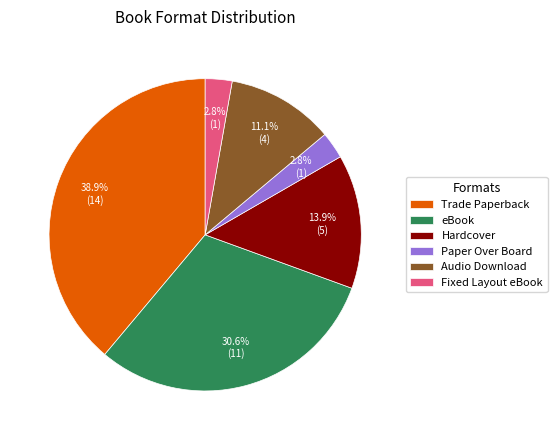

To the nearest percent, what percentage of the pie is Paper Over Board?

3%